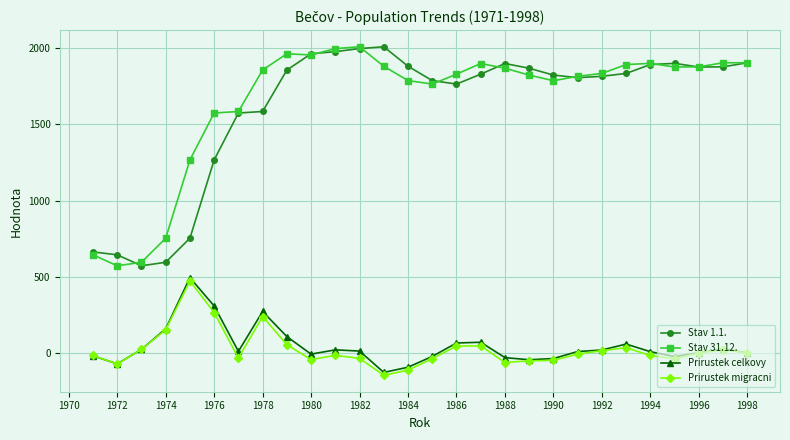

True or false: Stav 31.12. has more than 2 interior local peaks.

True